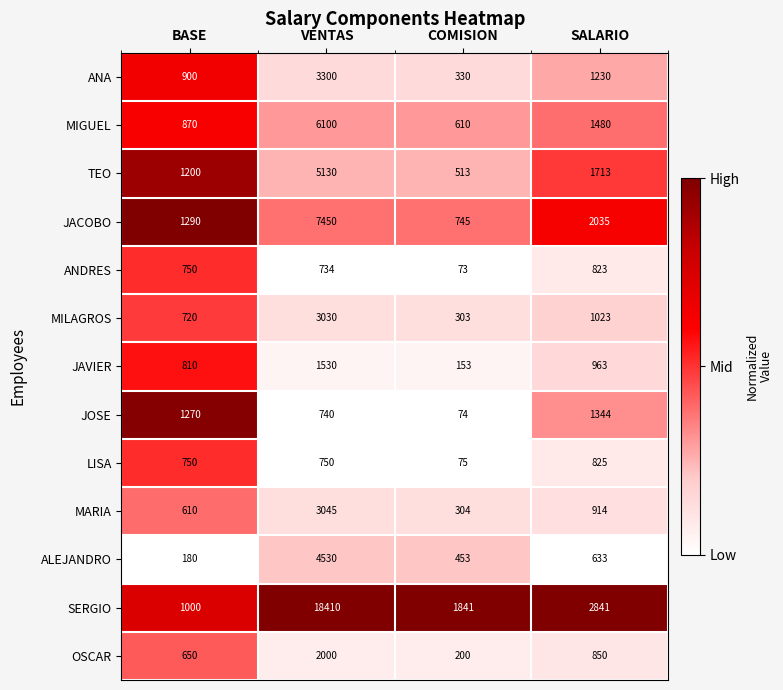

What is the maximum value shown in the chart?

18410